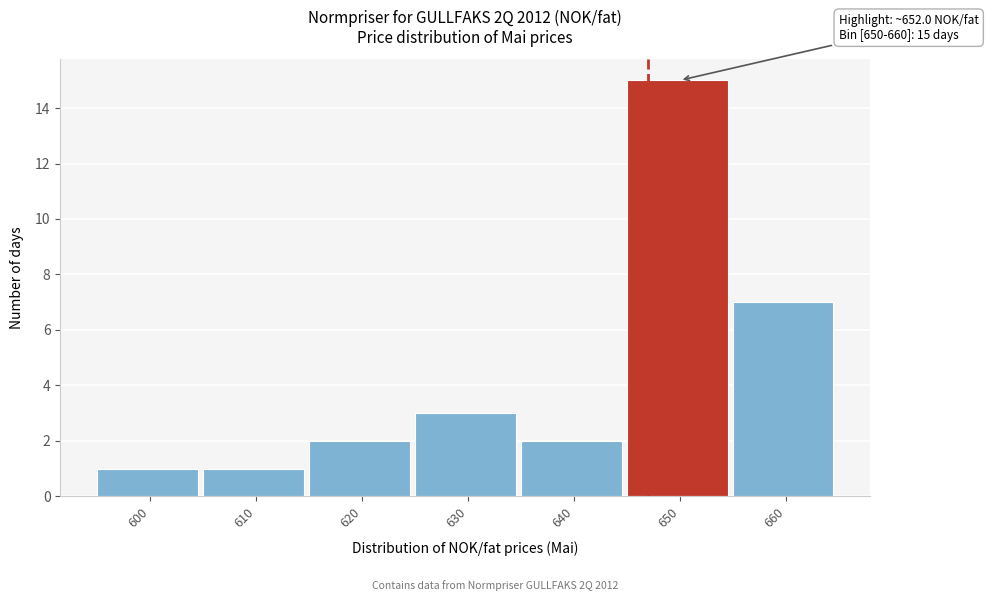

Reading left to right, list all the values displayed in this chart.

600=1	610=1	620=2	630=3	640=2	650=15	660=7